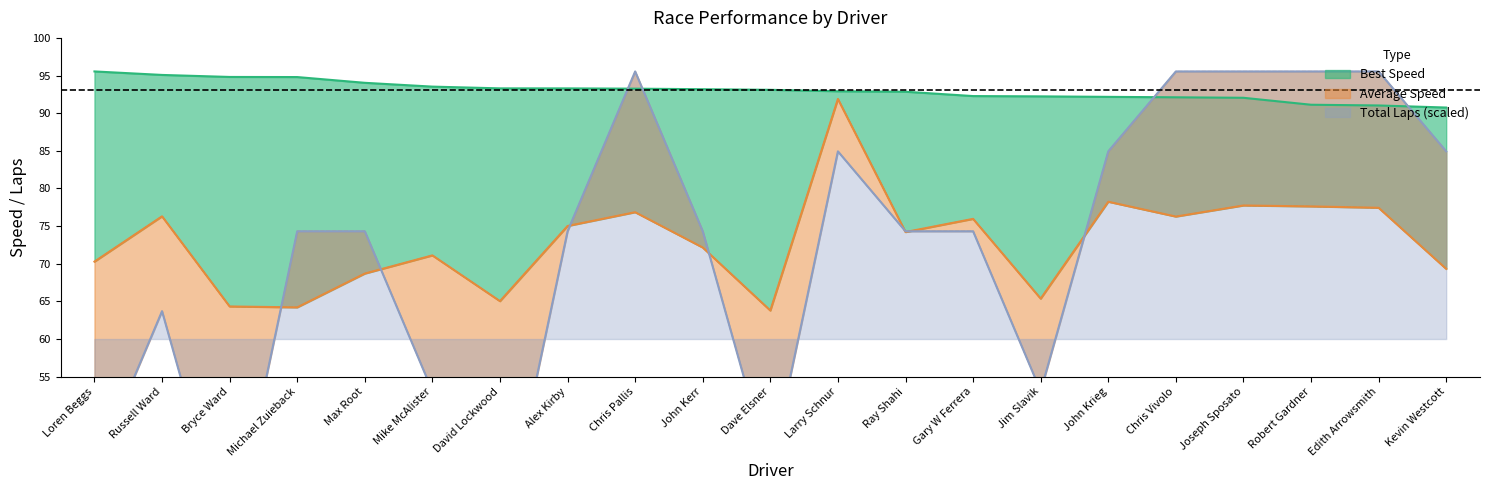

Between Gary W Ferrera and Robert Gardner, which series saw the biggest shift?

Total Laps